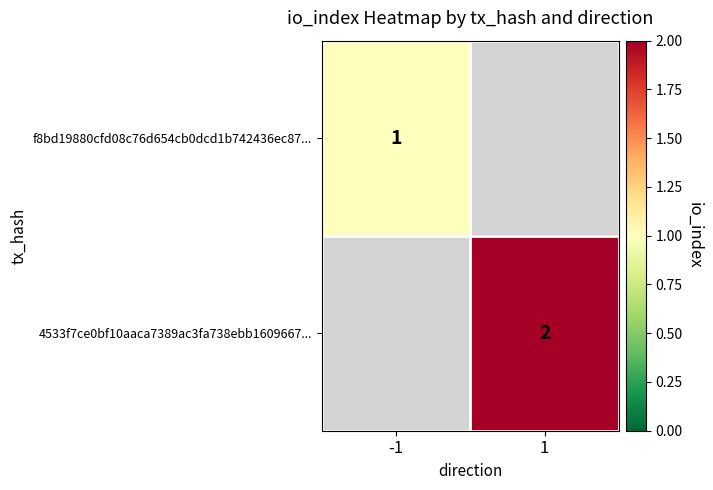

Which label corresponds to the smallest value in the chart?

-1